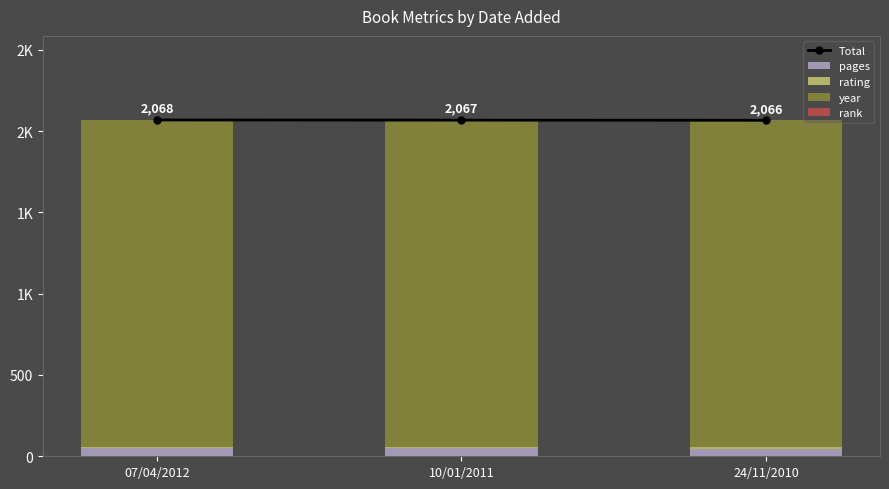

Between 07/04/2012 and 10/01/2011, which is larger?

07/04/2012